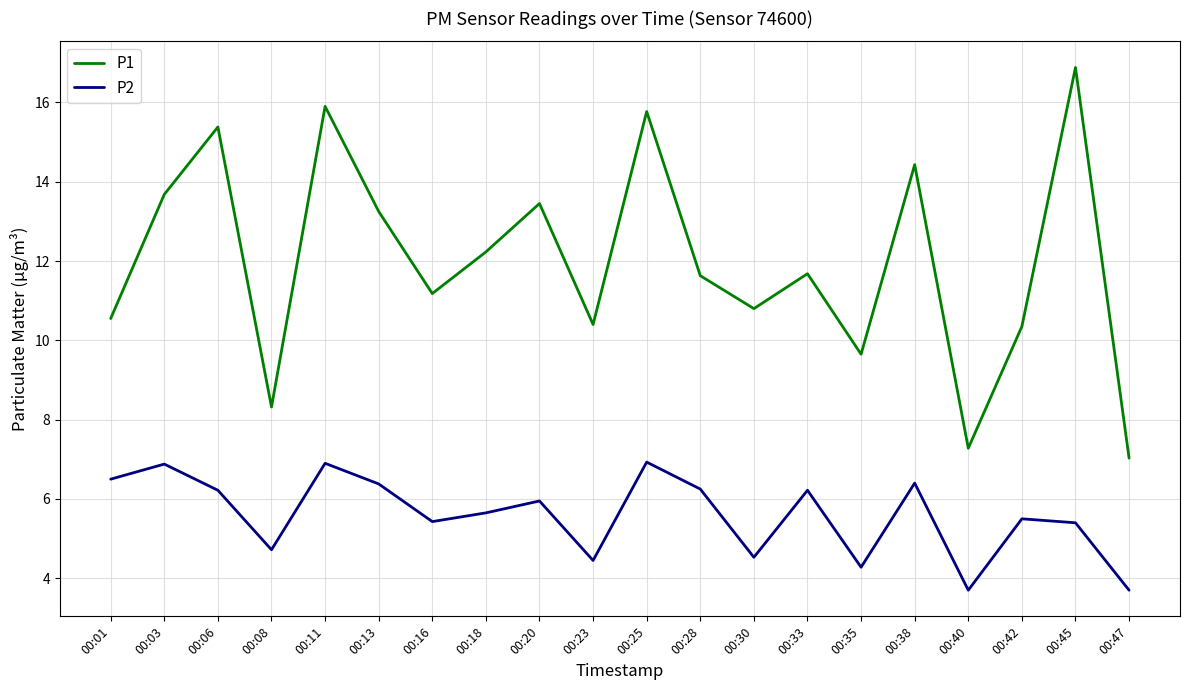

Which series changed the most between 00:08 and 00:45?

P1